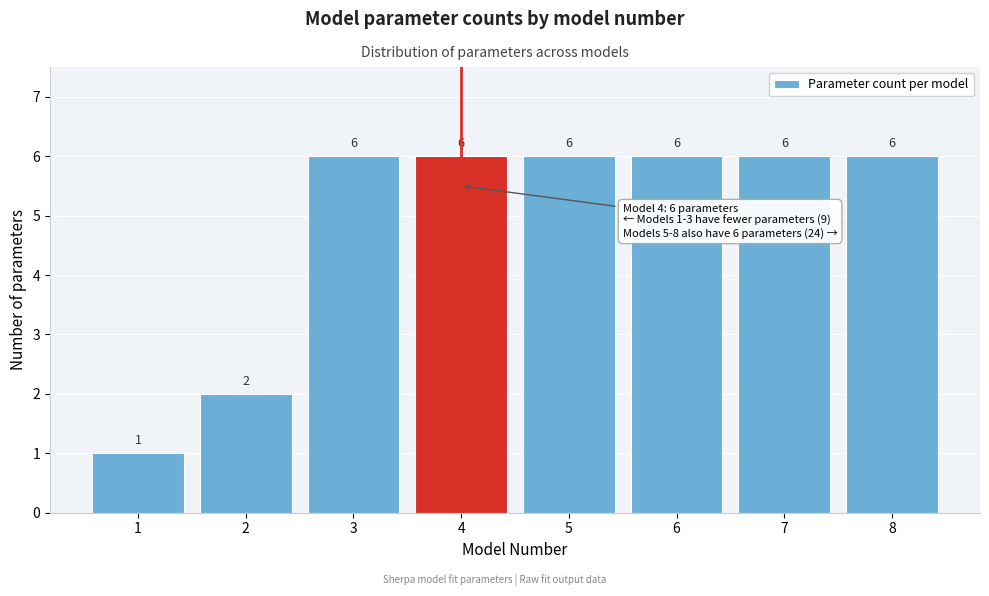

Reading left to right, transcribe all the data shown in this chart.

1=1	2=2	3=6	4=6	5=6	6=6	7=6	8=6